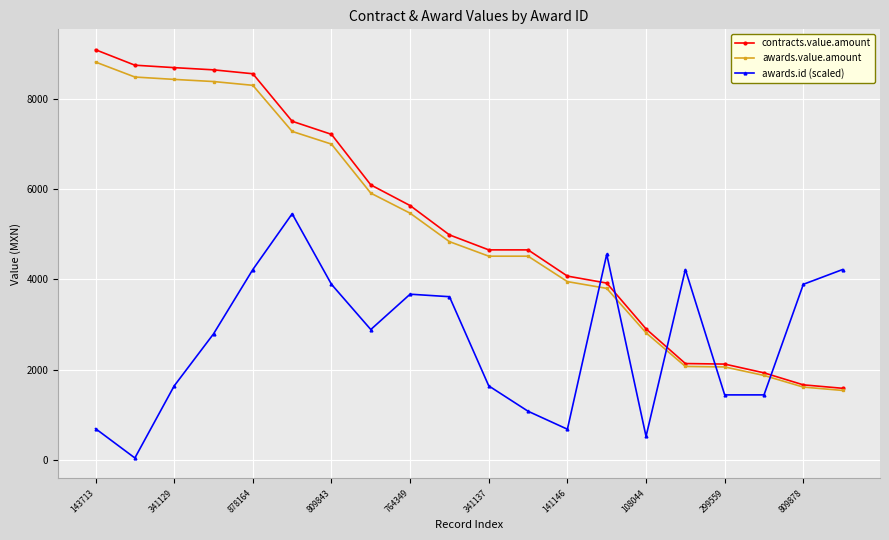

What is the value of the awards.id (scaled) point at the 5th from the left?

4215.2